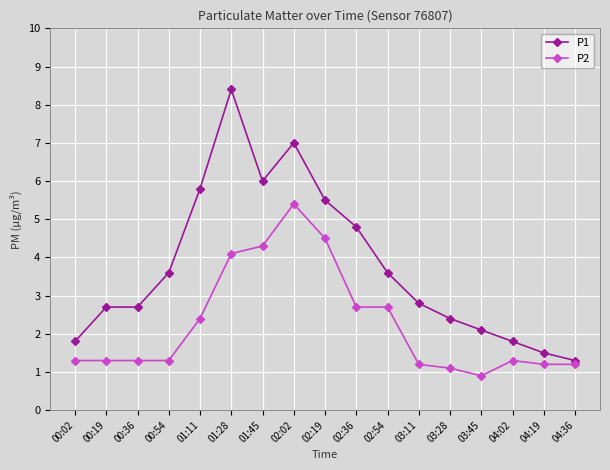

Reading left to right, list all the values displayed in this chart.

P1: 1.8	2.7	2.7	3.6	5.8	8.4	6.0	7.0	5.5	4.8	3.6	2.8	2.4	2.1	1.8	1.5	1.3
P2: 1.3	1.3	1.3	1.3	2.4	4.1	4.3	5.4	4.5	2.7	2.7	1.2	1.1	0.9	1.3	1.2	1.2